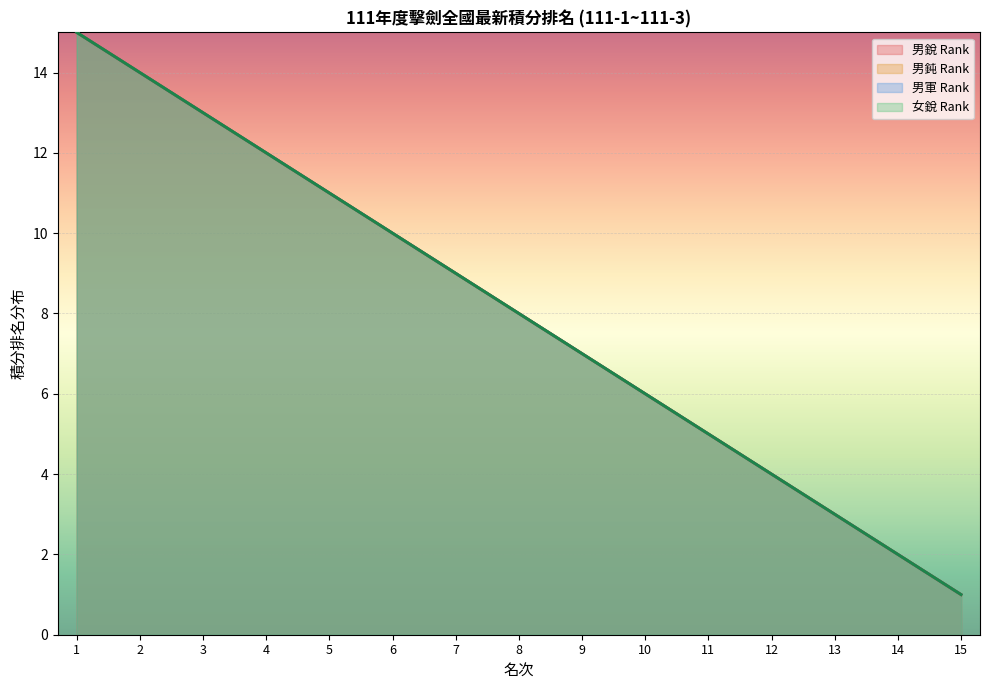

Reading left to right, extract all data points from this chart.

男銳 Rank: 15	14	13	12	11	10	9	8	7	6	5	4	3	2	1
男鈍 Rank: 15	14	13	12	11	10	9	8	7	6	5	4	3	2	1
男軍 Rank: 15	14	13	12	11	10	9	8	7	6	5	4	3	2	1
女銳 Rank: 15	14	13	12	11	10	9	8	7	6	5	4	3	2	1